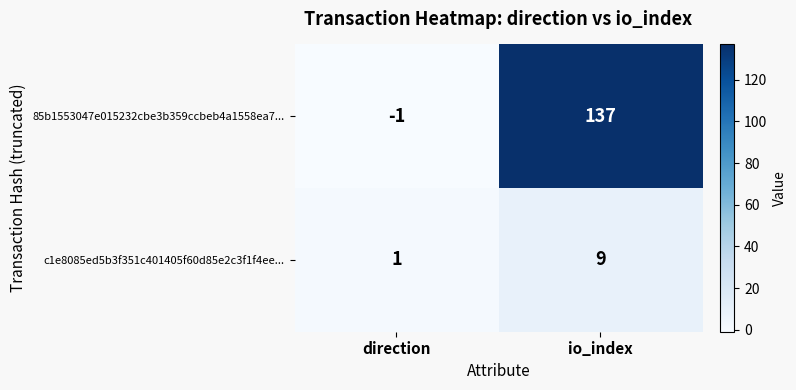

At which category does the chart reach its minimum across all series?

direction